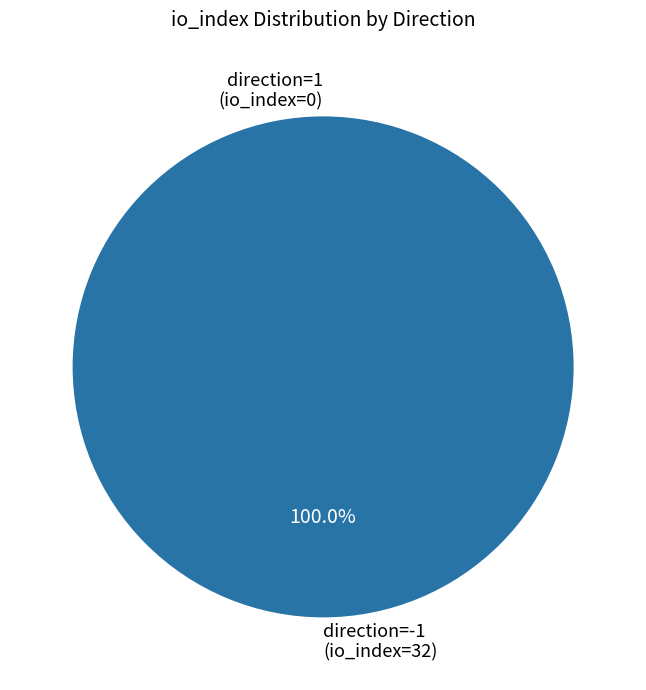

Between direction=1 (io_index=0) and direction=-1 (io_index=32), which is larger?

direction=-1 (io_index=32)